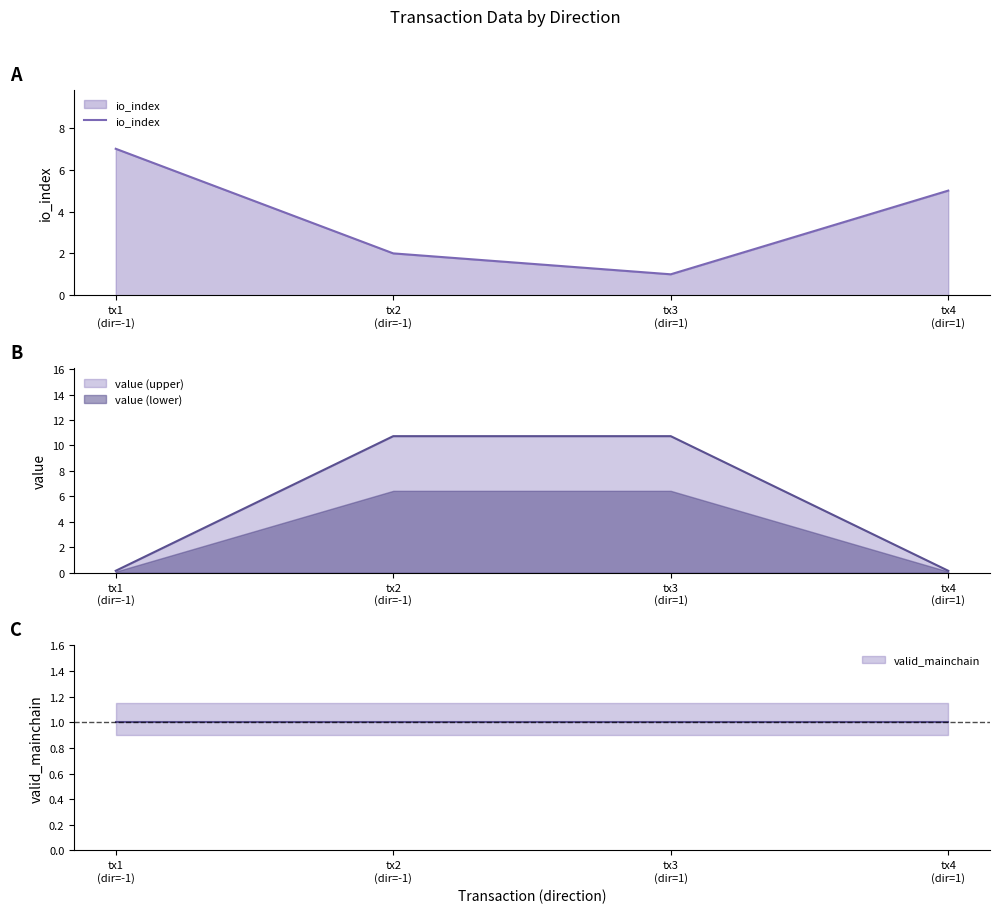

How many lines are shown in the chart?

1